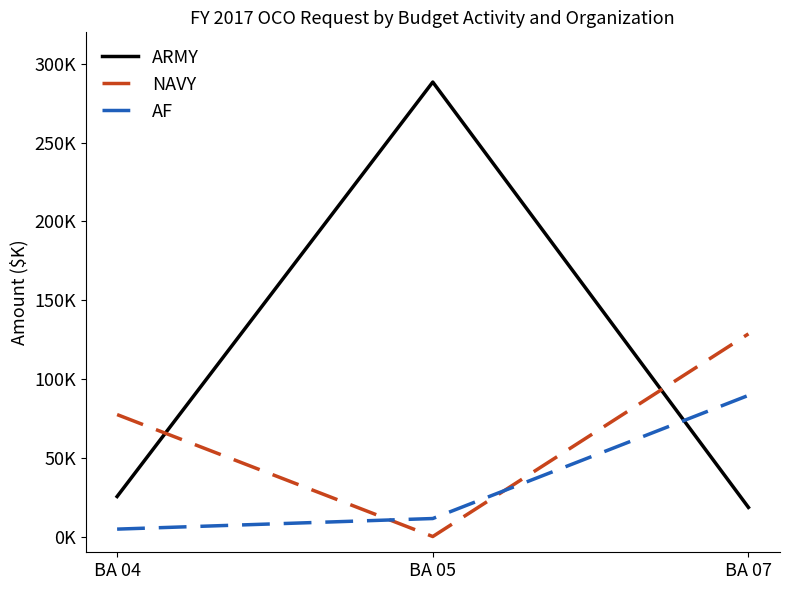

What are all the series names shown in the legend?

ARMY, NAVY, AF